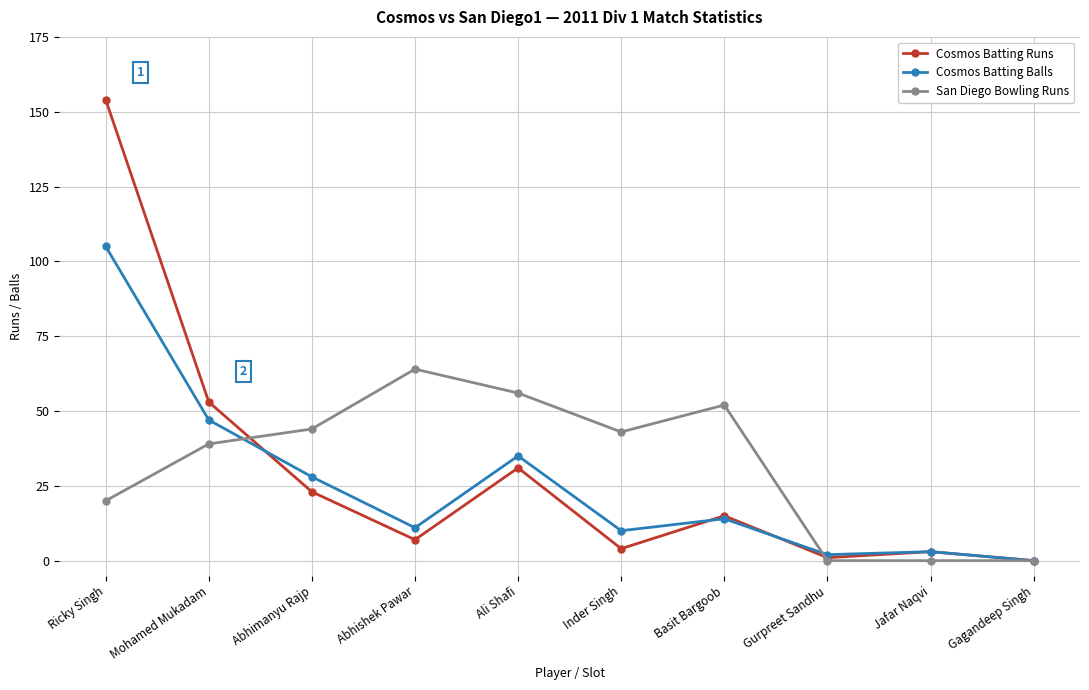

At which label does Cosmos Batting Runs first exceed 15?

Ricky Singh